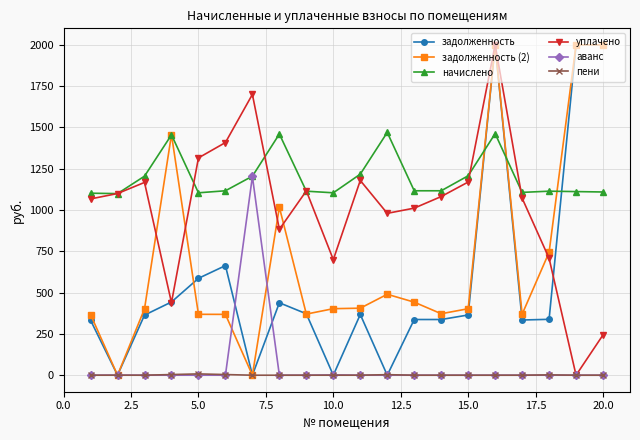

Which series ends up on top after the final intersection of пени and задолженность?

задолженность